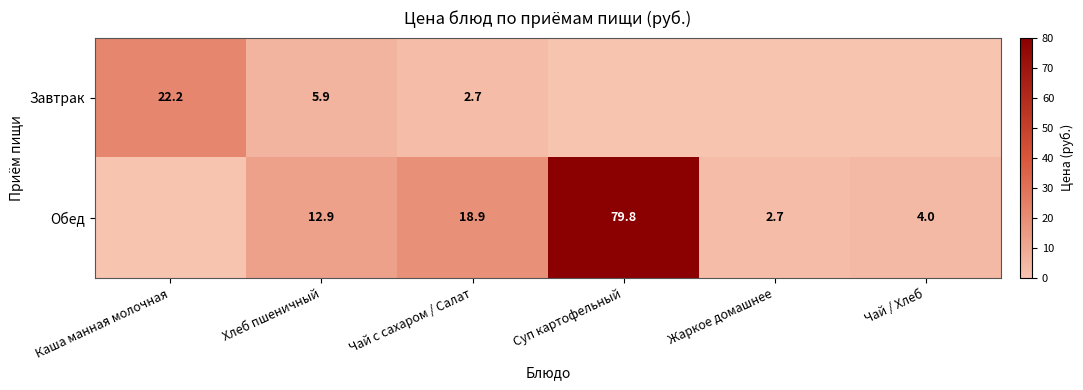

What is the difference between the highest and lowest values at Хлеб пшеничный?

7.0